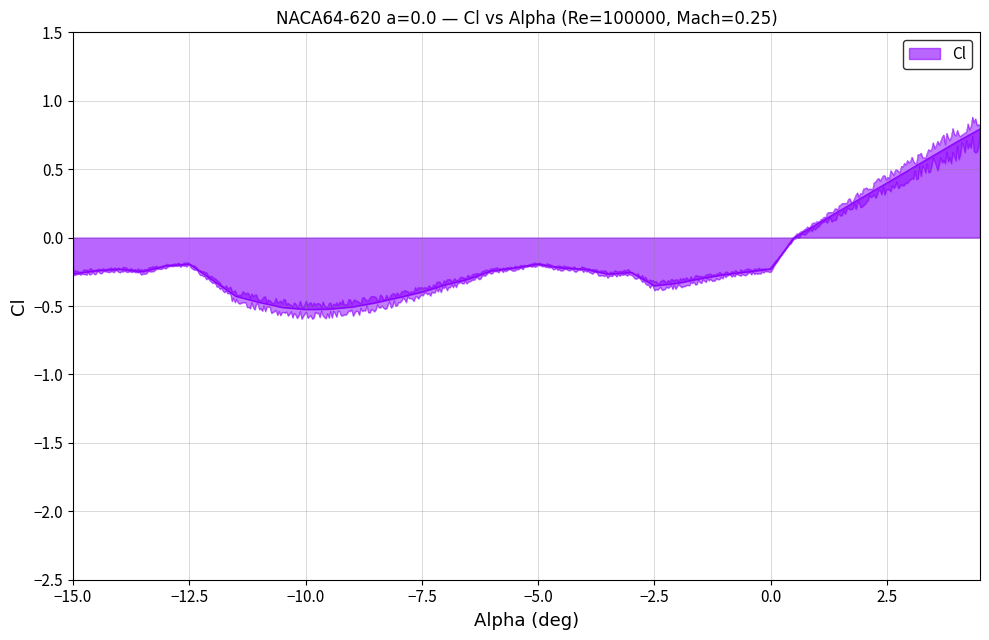

What is the average value?

-0.2